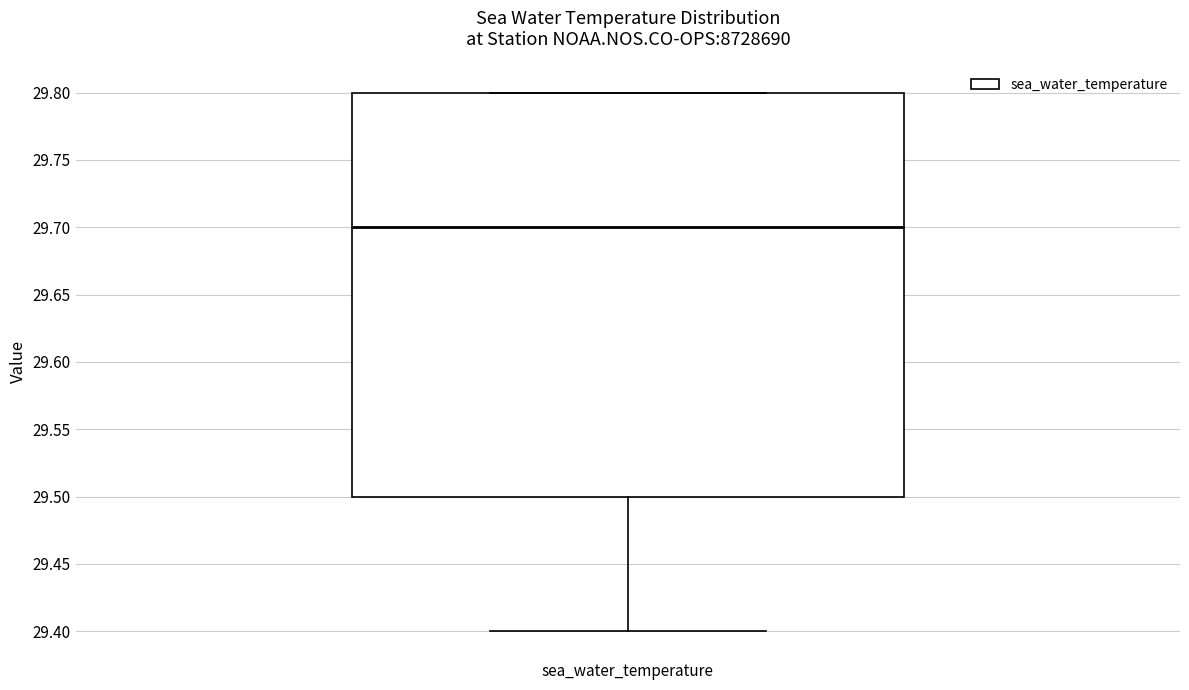

Where is the upper edge of the box for sea_water_temperature on the y-axis? The values are not printed on the chart, so give them approximately, as read against the axis.

29.8